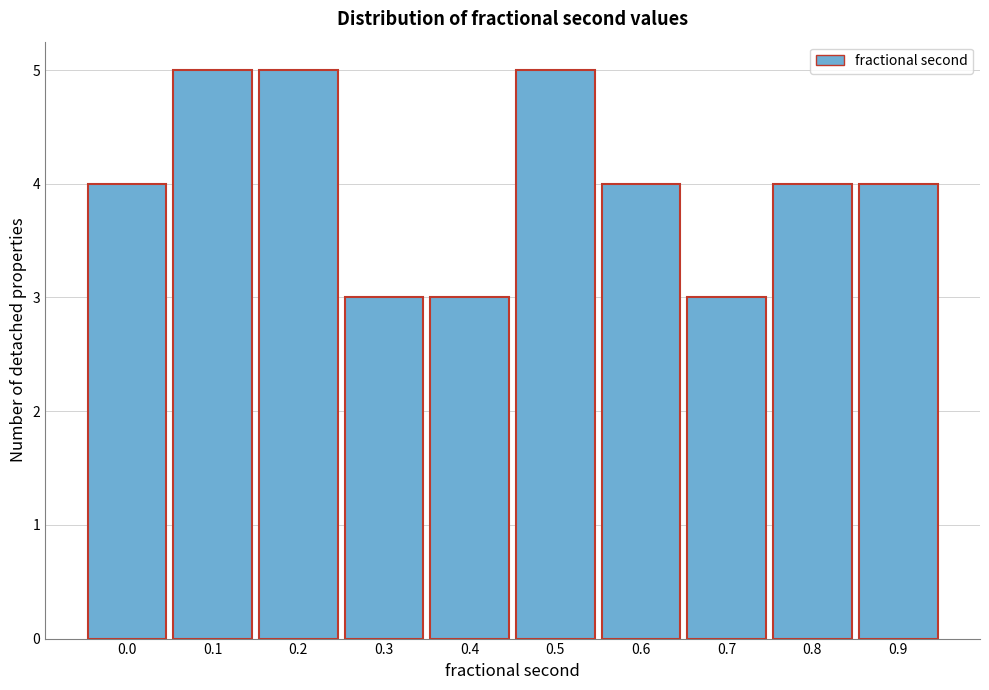

Reading left to right, transcribe all the data shown in this chart.

4	5	5	3	3	5	4	3	4	4